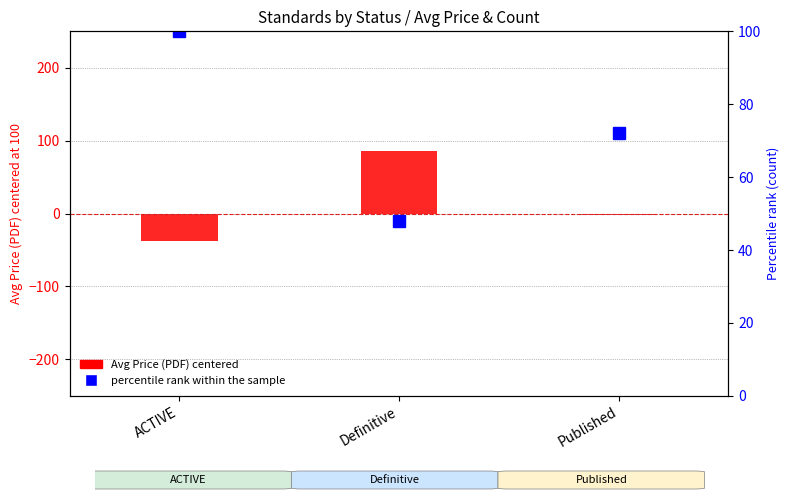

What position from the left is Published?

3